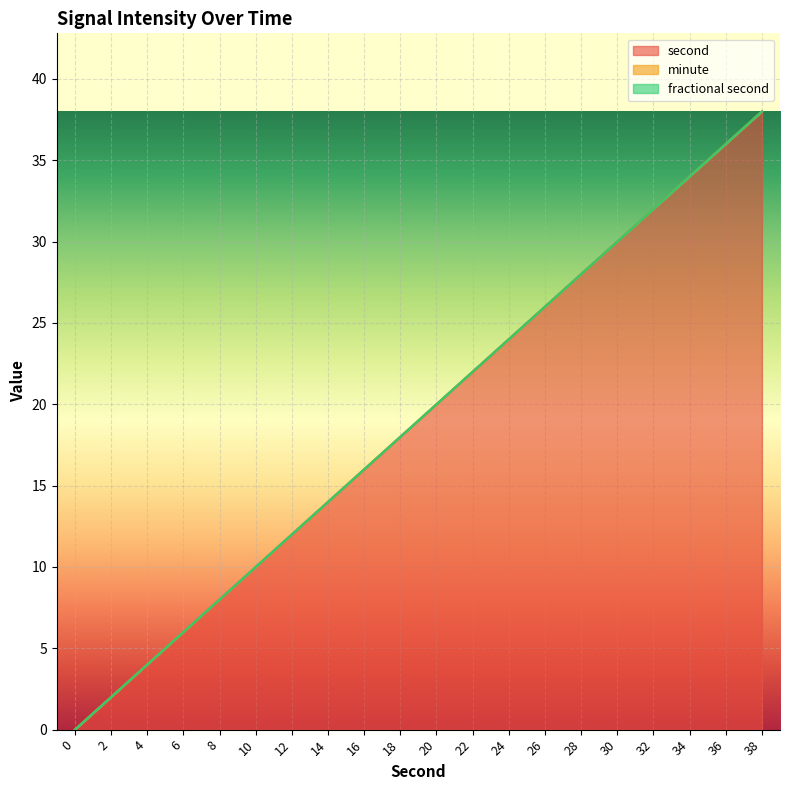

Is it true that second equals 0 at 0?

True